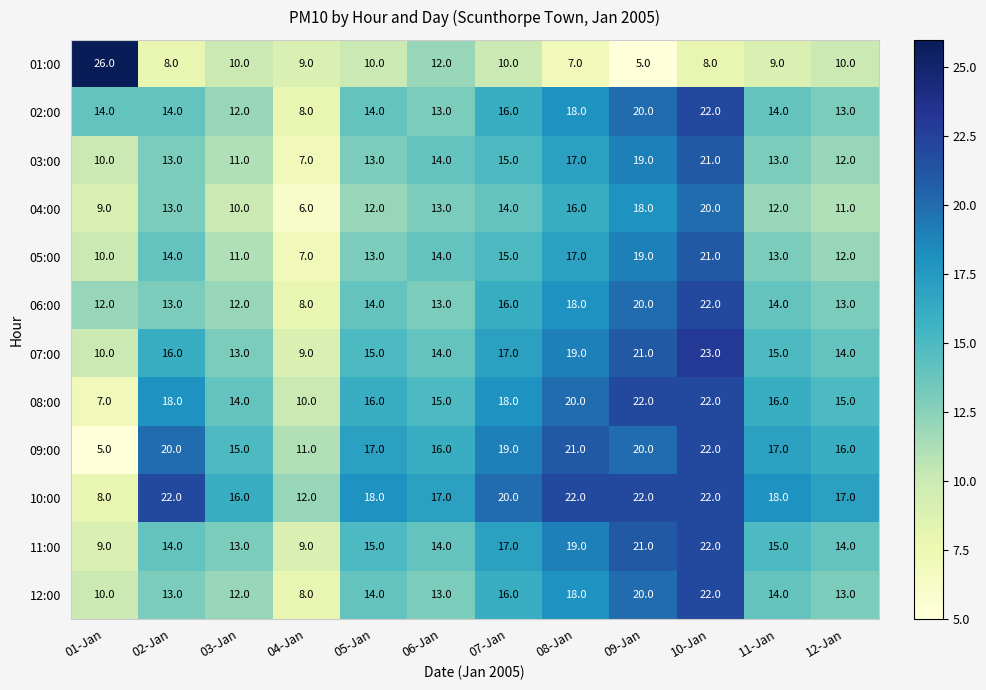

What is the sum of all 12:00 values?

173